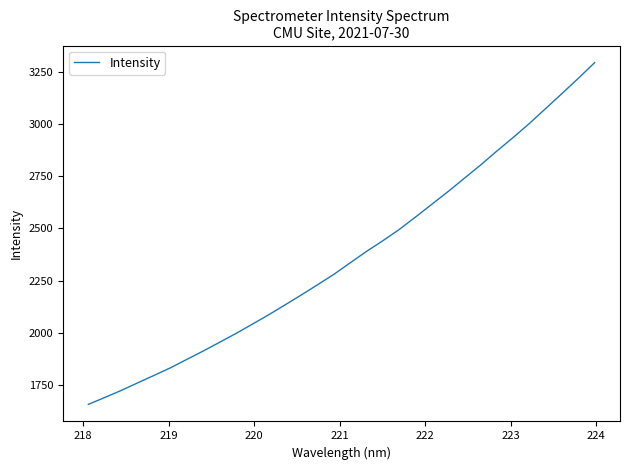

What is the difference between the maximum and minimum values?

1636.9